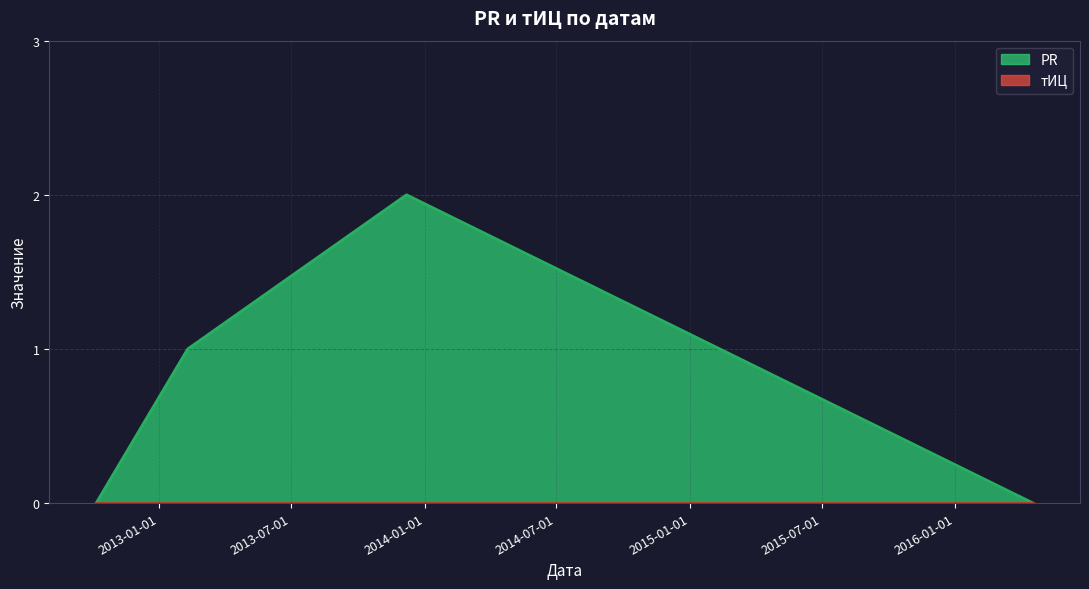

At which category does the chart reach its minimum across all series?

2012-10-06